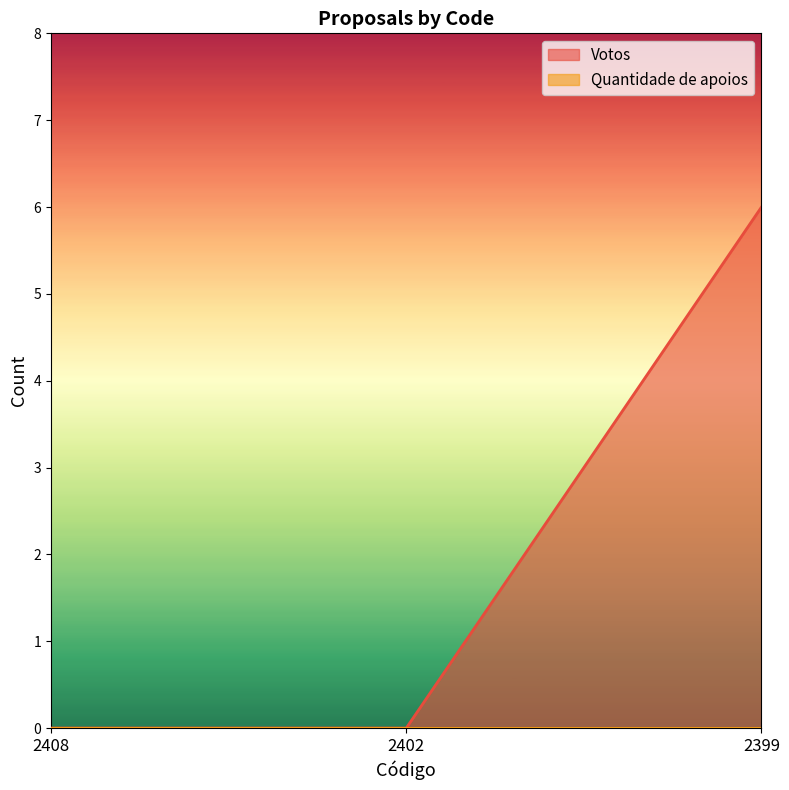

Is it true that the value at 2408 is 2?

False